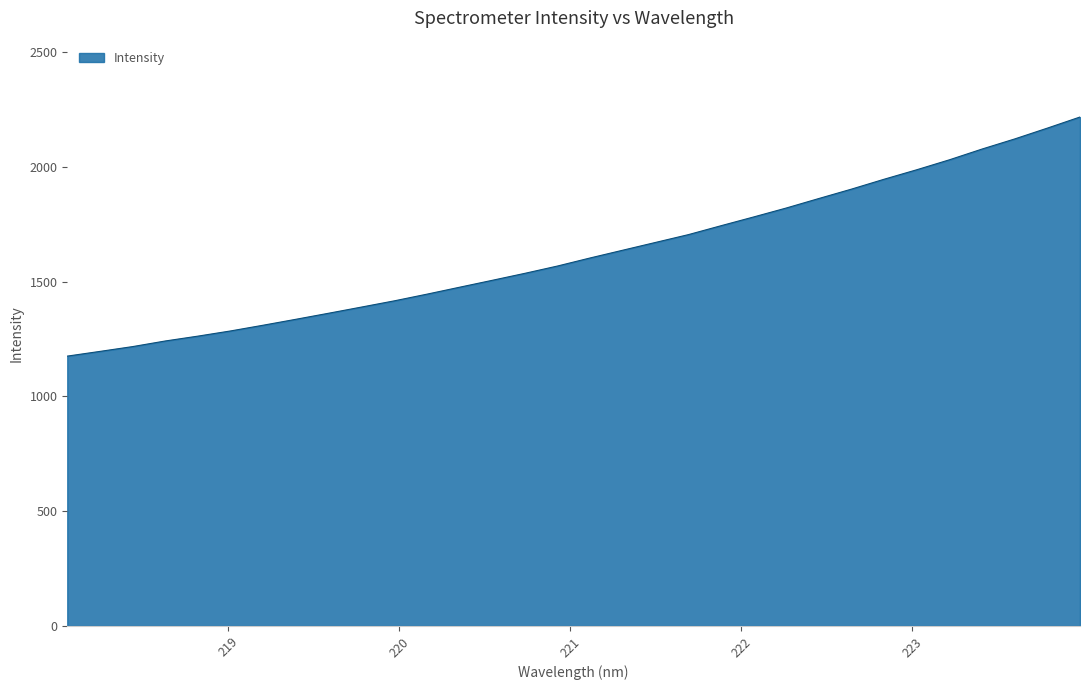

What is the minimum value shown in the chart?

1175.9